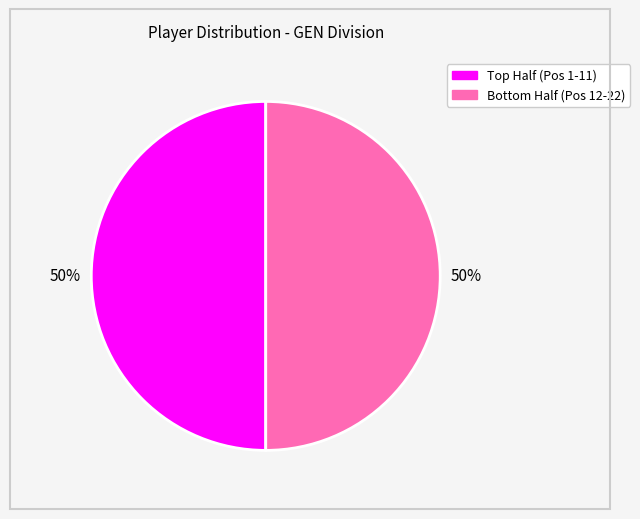

To the nearest percent, what is the difference between the largest and smallest slice percentages?

0%